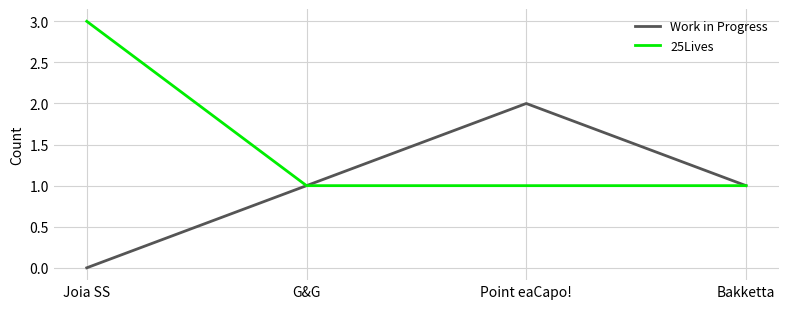

What is the difference between the maximum and minimum values in the Work in Progress series?

2